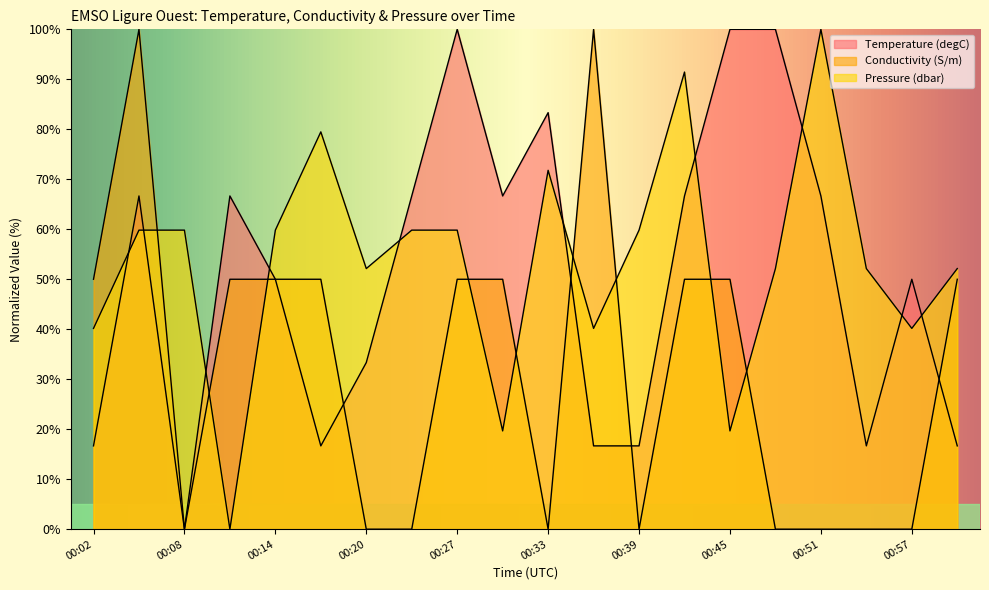

In Pressure (dbar), how many points are lower than both neighbors (excluding endpoints)?

6